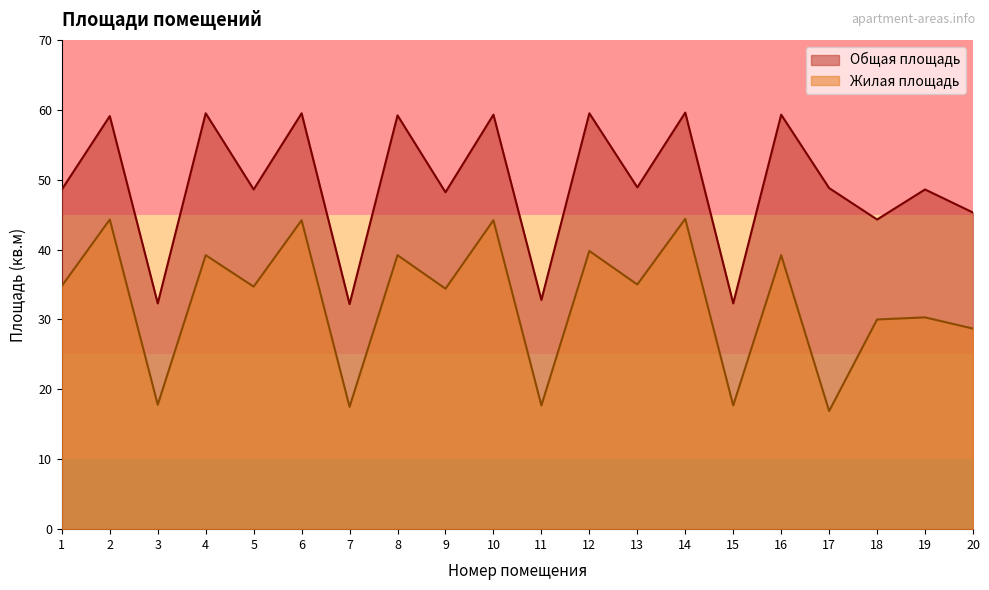

Rank the series by their maximum value, from lowest to highest.

Жилая площадь, Общая площадь